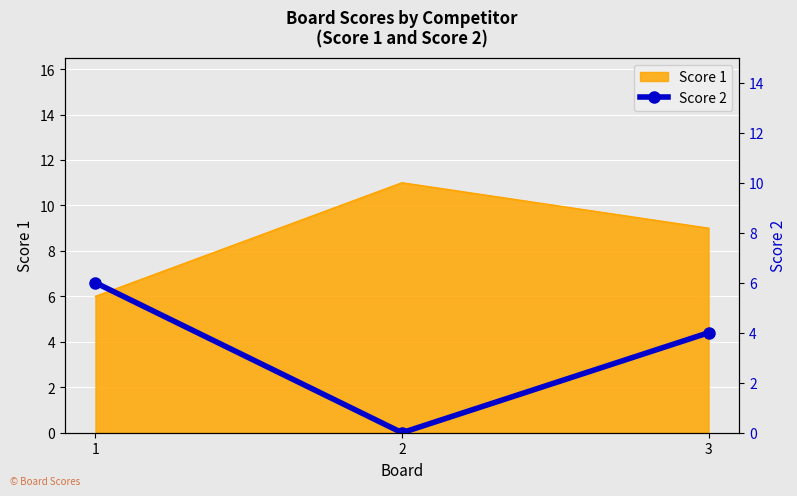

The value of Score 1 at 3 is 3. True or false?

False